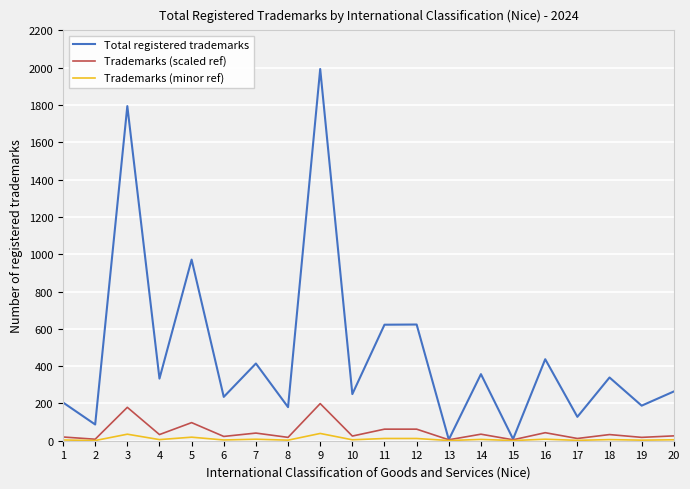

What is the minimum value shown in the chart?

1